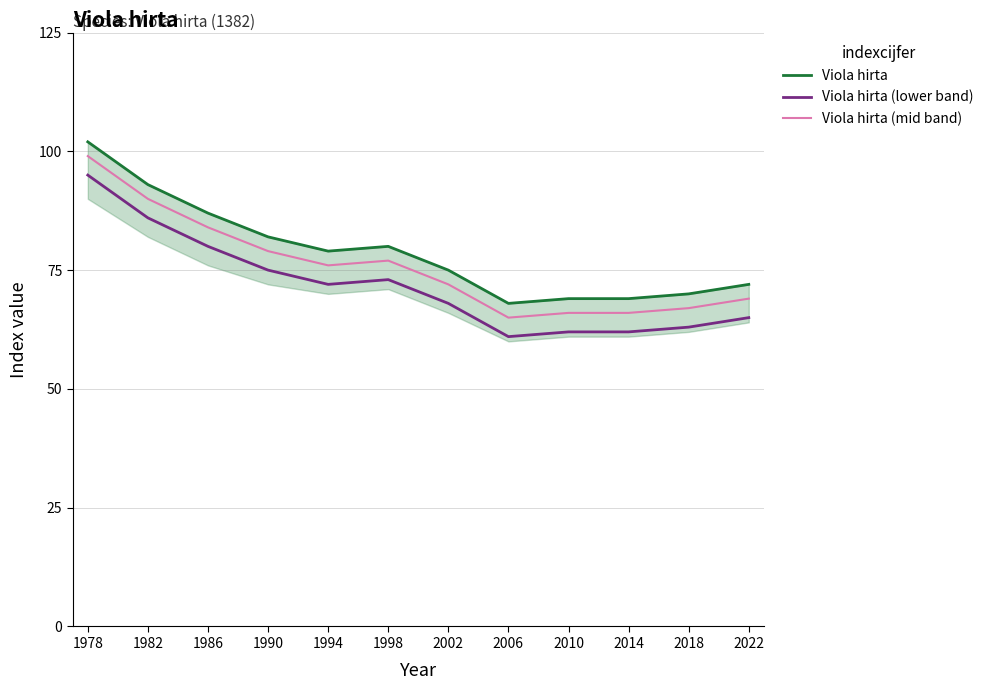

True or false: Viola hirta and Viola hirta (lower band) intersect in this chart.

False